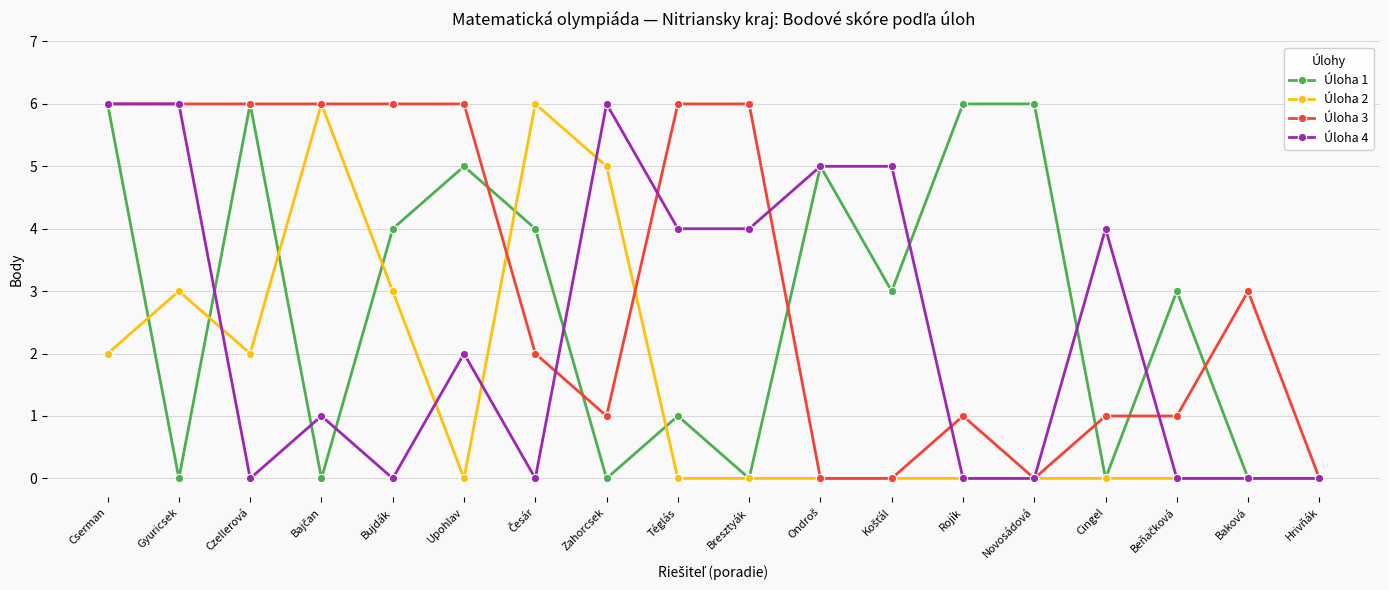

What is the difference between the highest and lowest values at Bujdák?

6